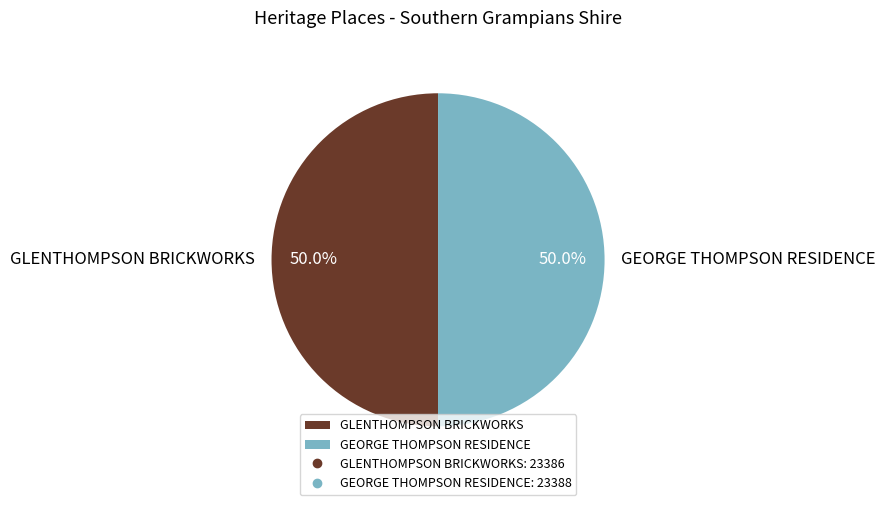

Count the number of slices in the pie.

2